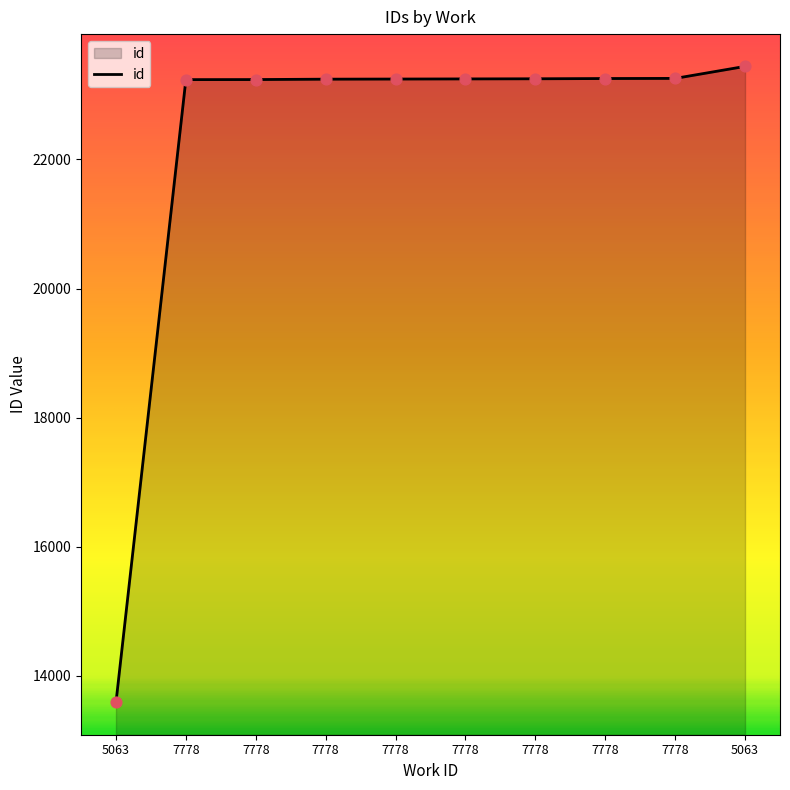

What is the ratio of the value at 7778 to the value at 7778?

1.0